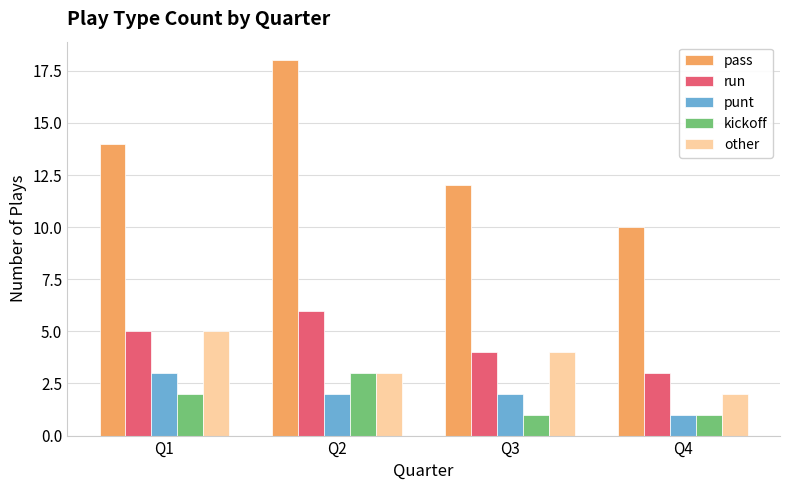

What is the difference between the maximum and second lowest values in the pass series?

6